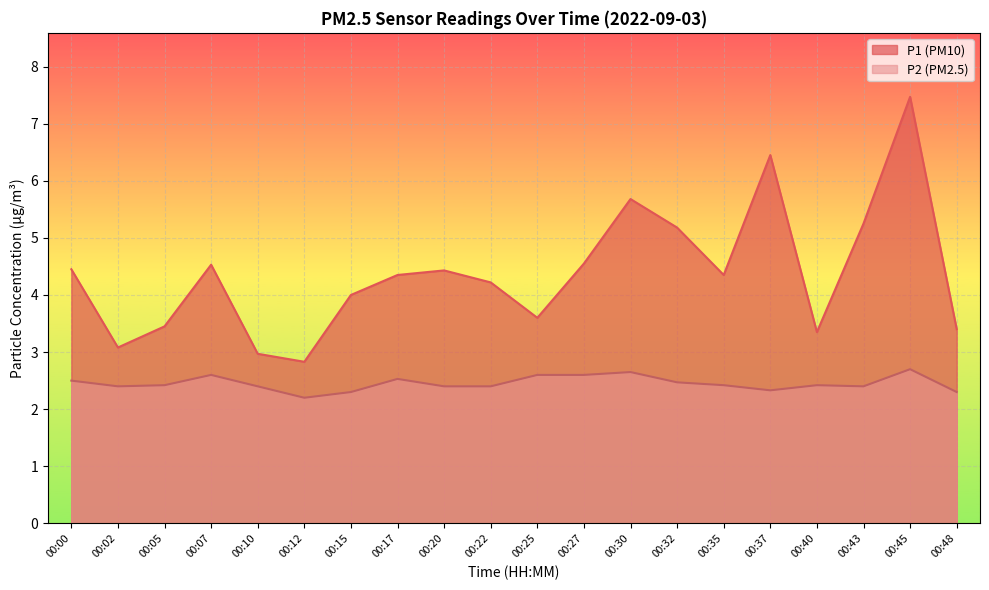

The value of P1 at 00:17 is 4.3. True or false?

True